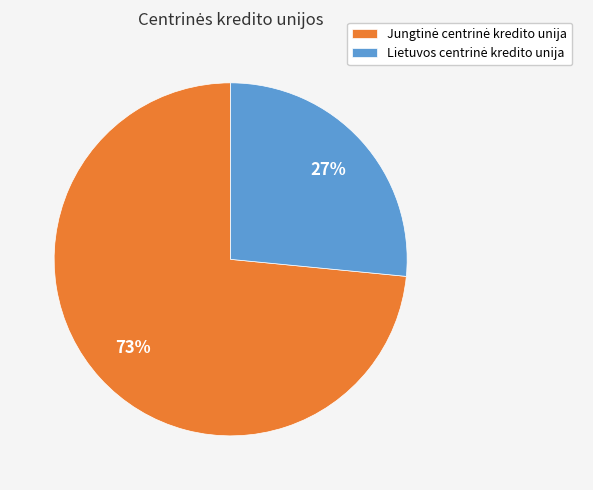

To the nearest percent, what is the average slice percentage?

50%